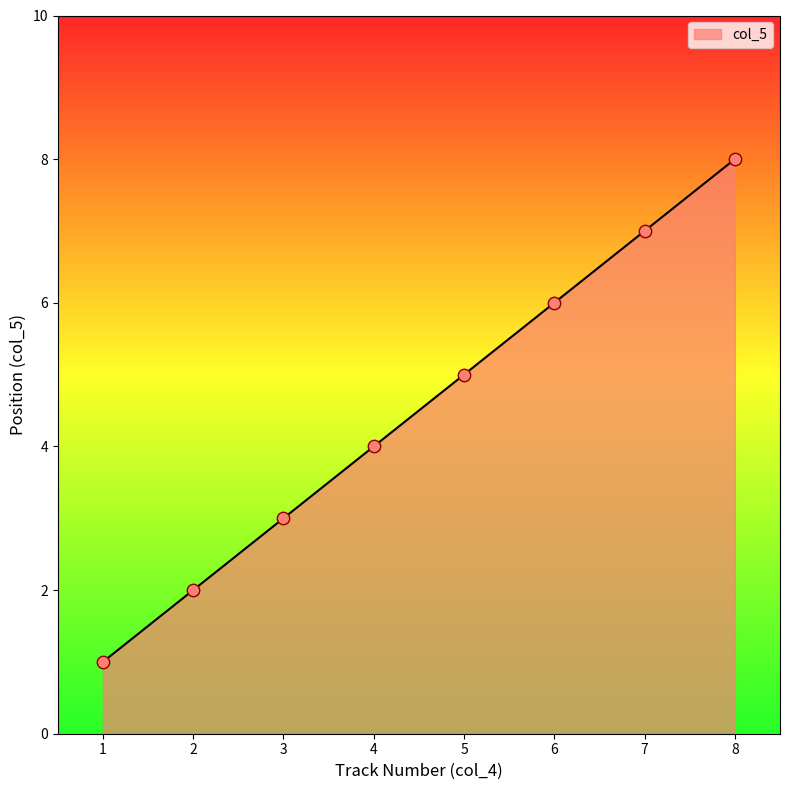

What is the ratio of the value at 1 to the value at 3?

0.3